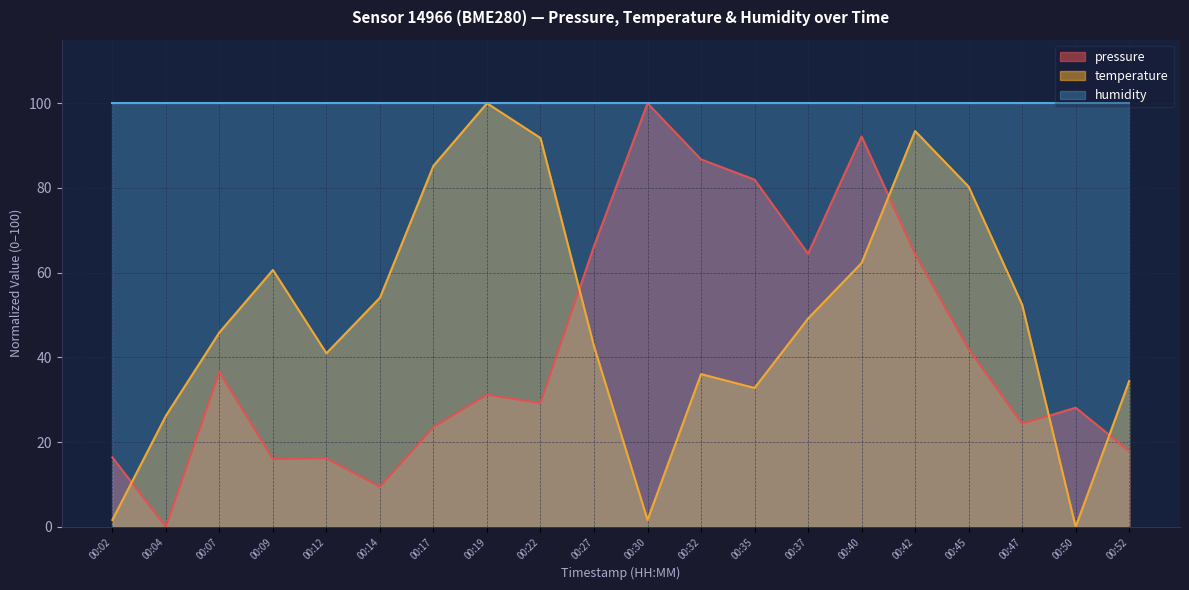

What is the spread (max minus min) of values at 00:22?

70.8